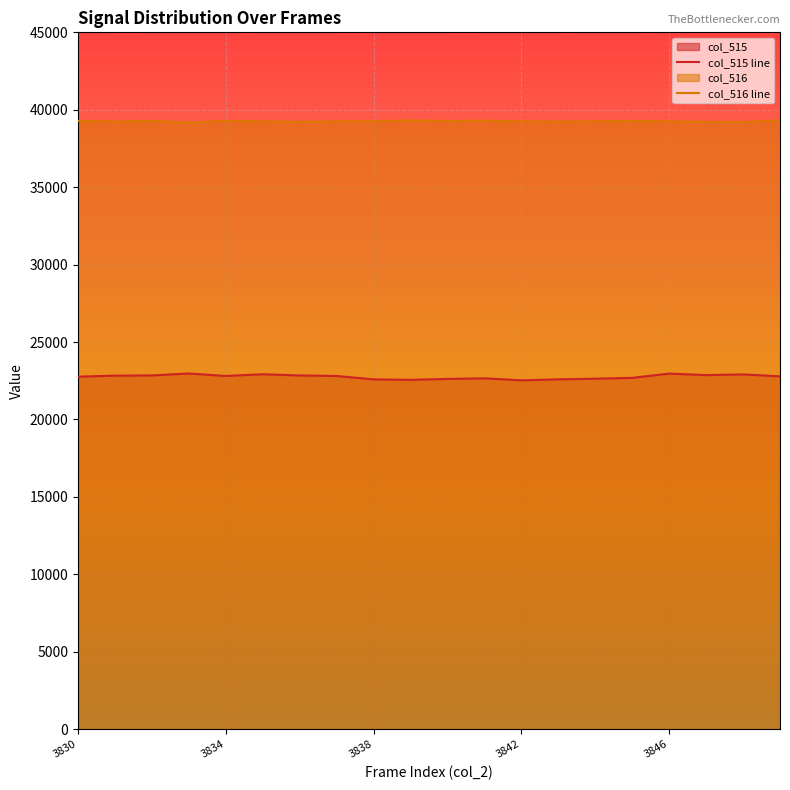

Count the number of data series in this chart.

2